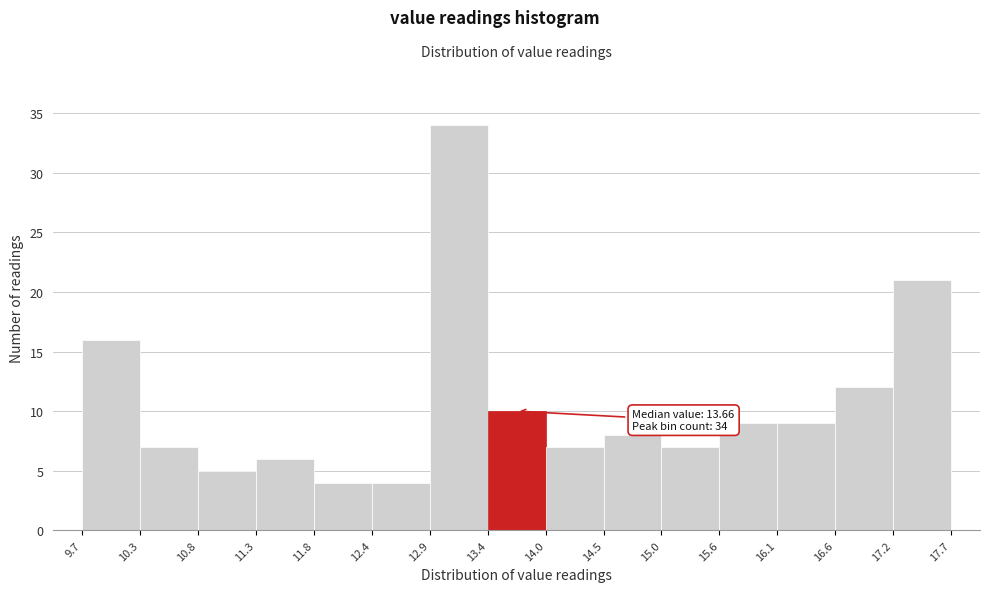

Which range on the x-axis has the tallest bar?

12.9 to 13.4